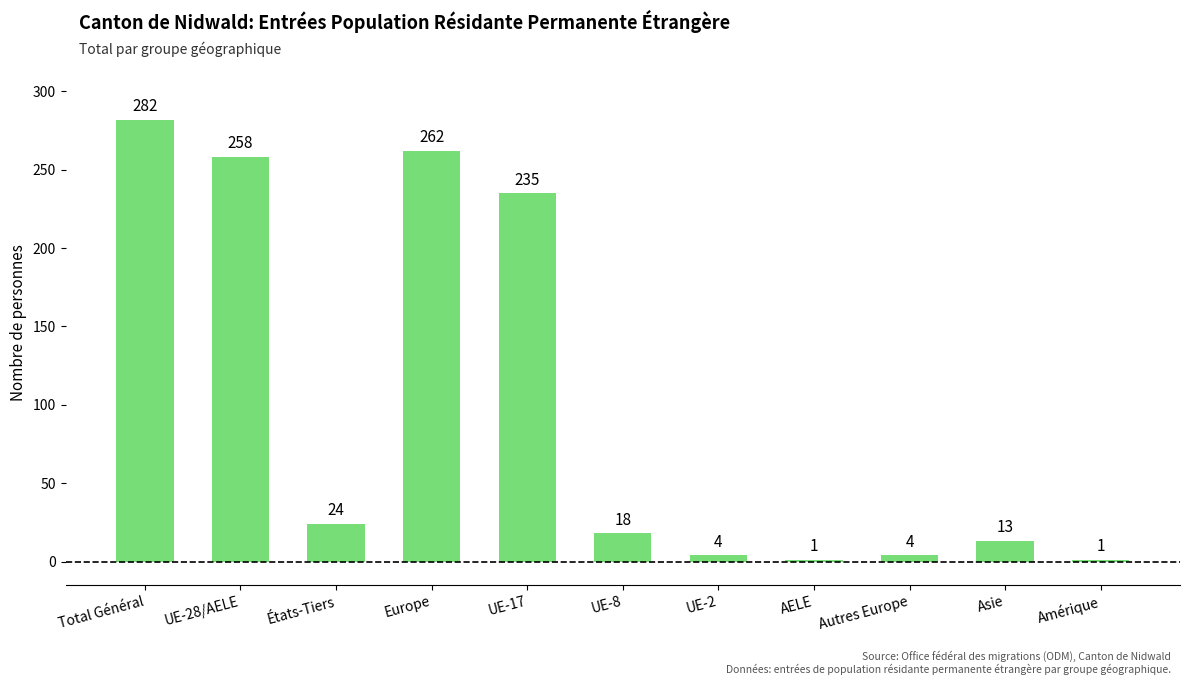

What is the greatest value displayed?

282